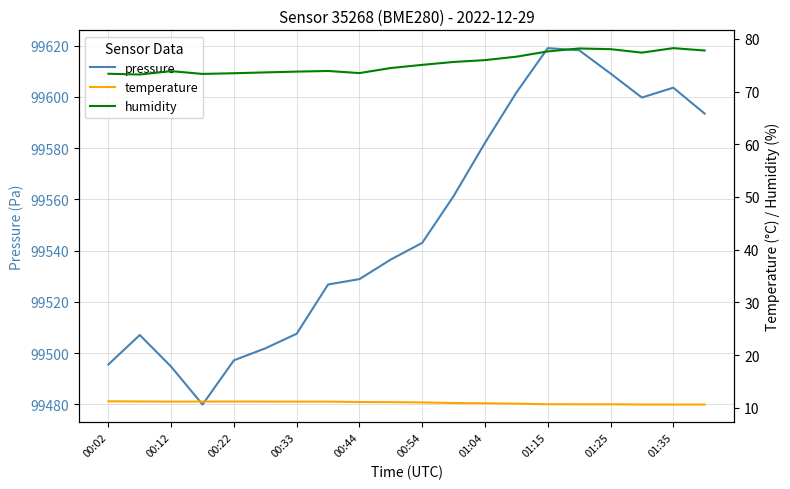

How many data points in humidity are above 75?

10